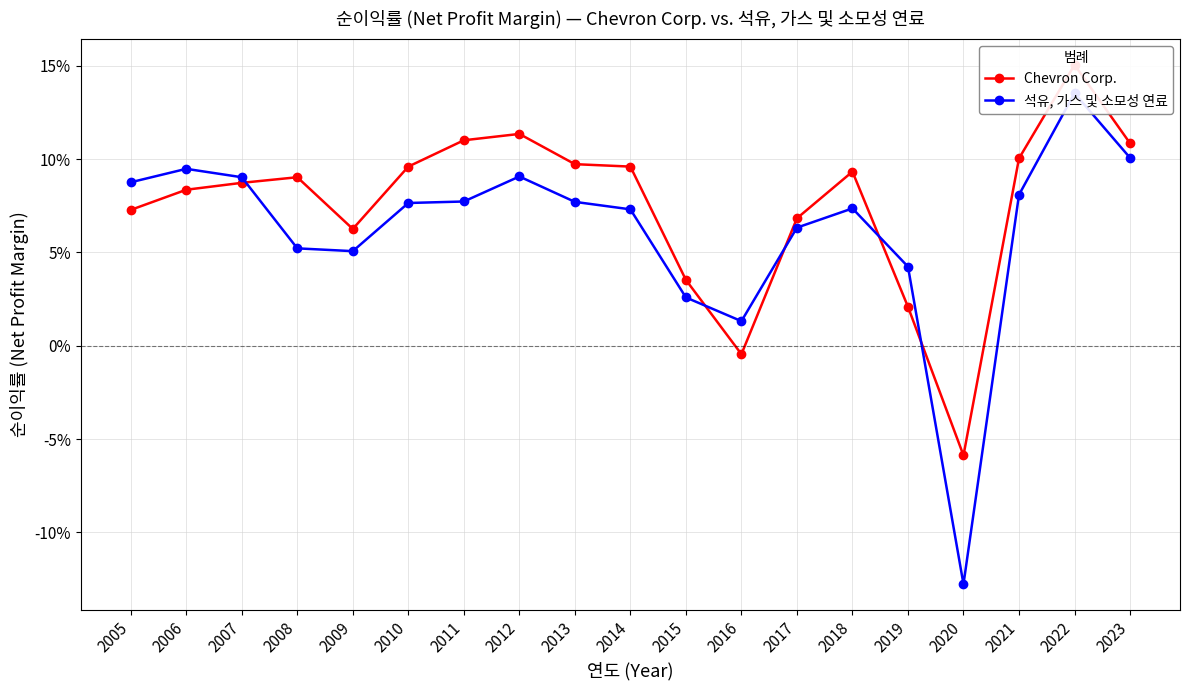

Count the number of data series in this chart.

2